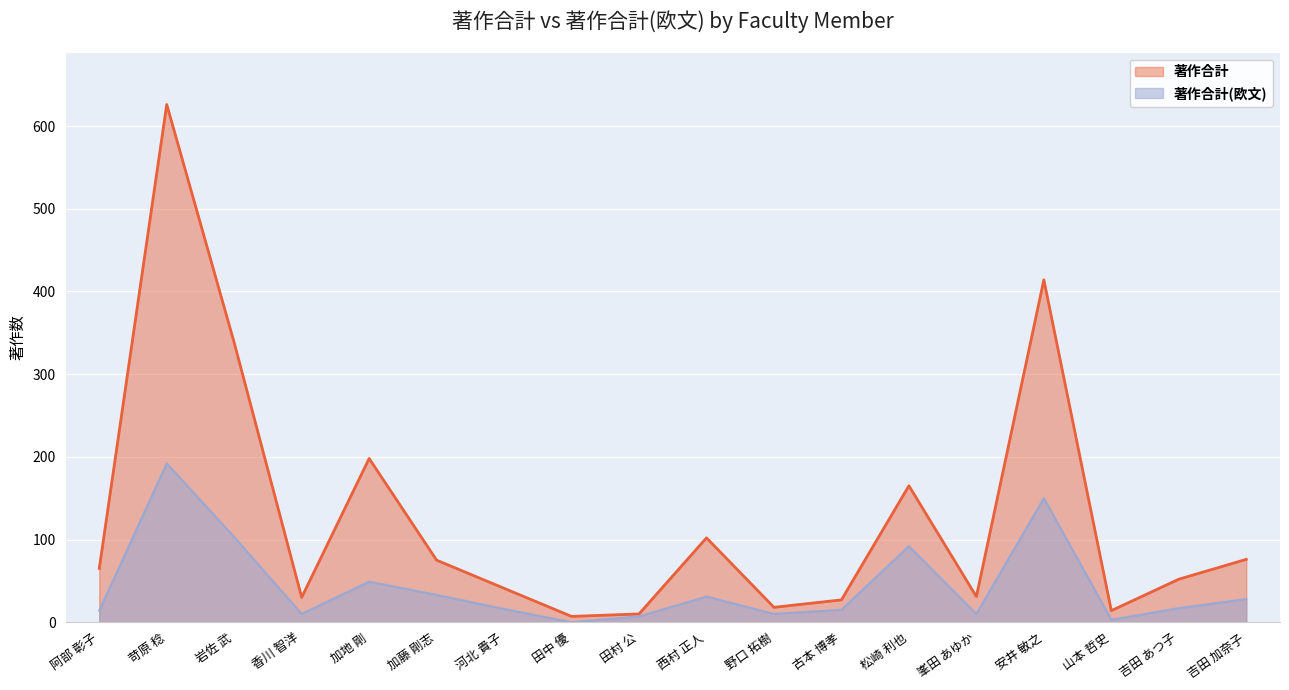

Which series changed the most between 加地 剛 and 加藤 剛志?

著作合計